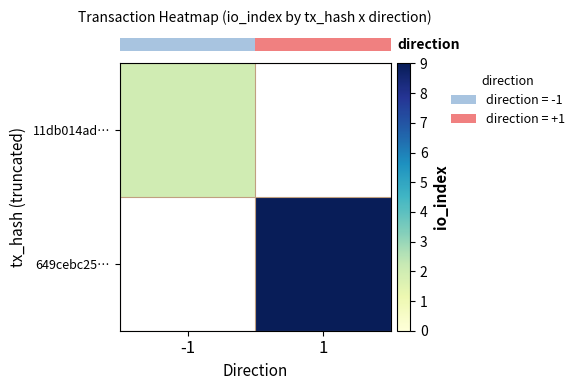

At how many categories does at least one series exceed 8?

1